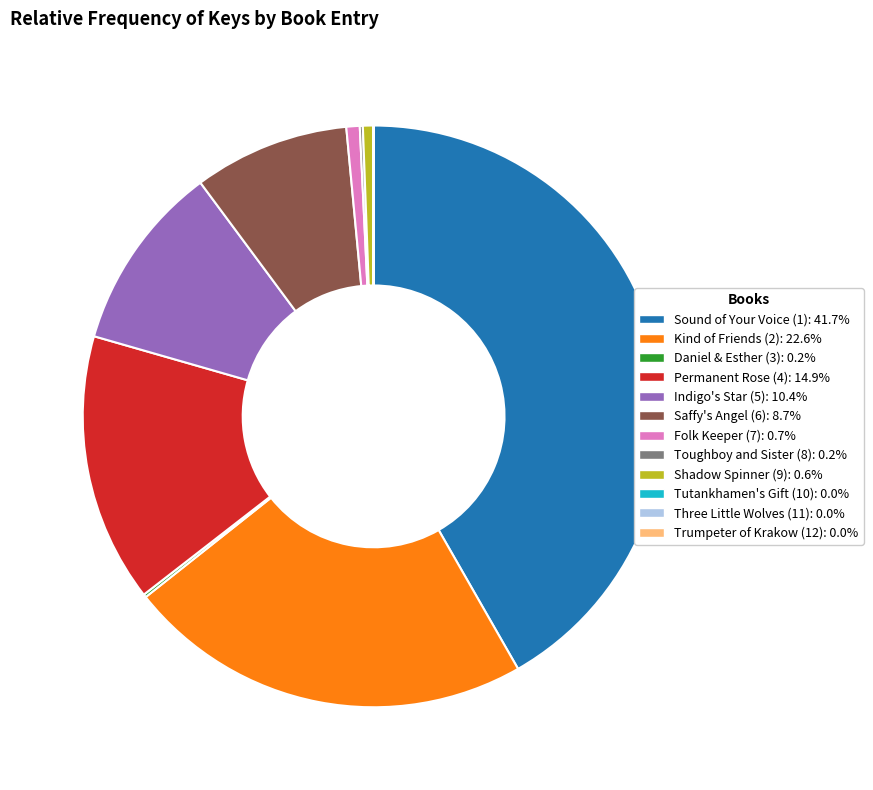

The Saffy's Angel (6) slice represents 9% of the pie. True or false?

True